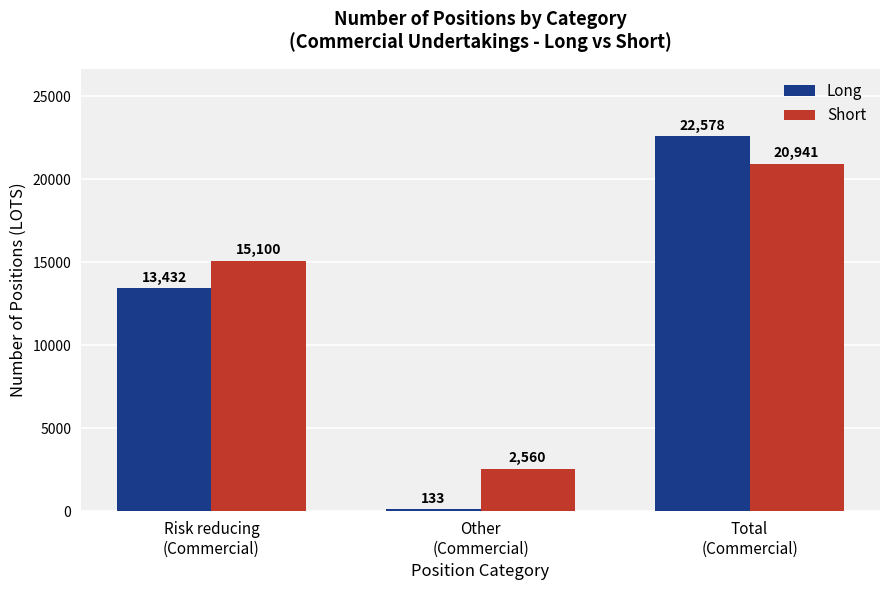

What is the label of the 2nd bar from the left?

Other
(Commercial)